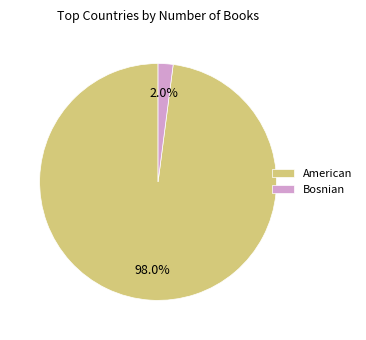

Do Bosnian and American together represent more than half of the pie?

Yes